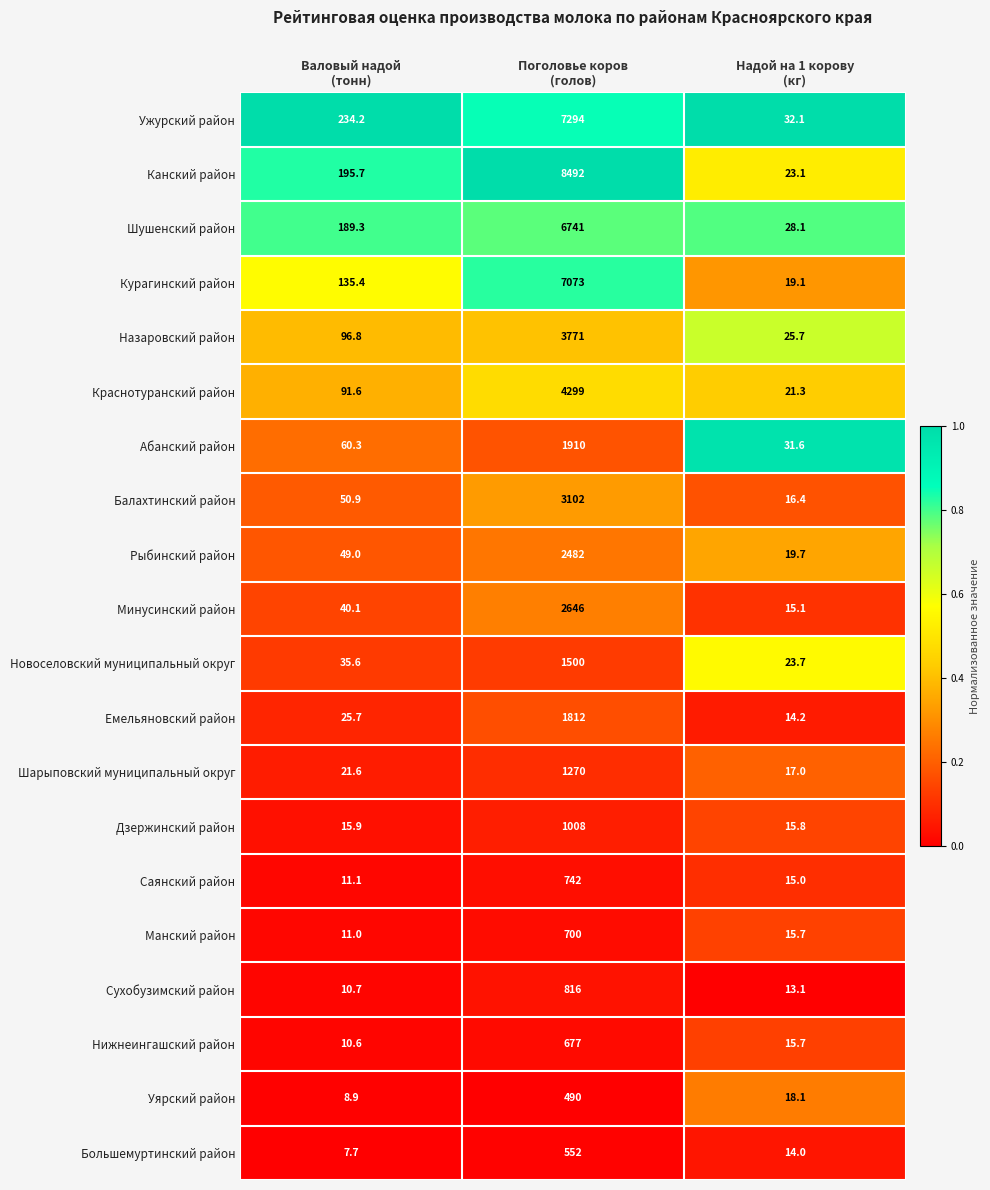

What is the minimum value for Ужурский район?

32.1